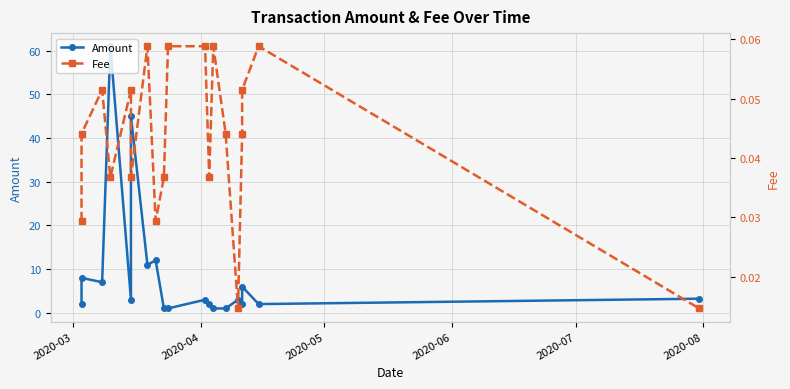

How many series are shown in this chart?

2